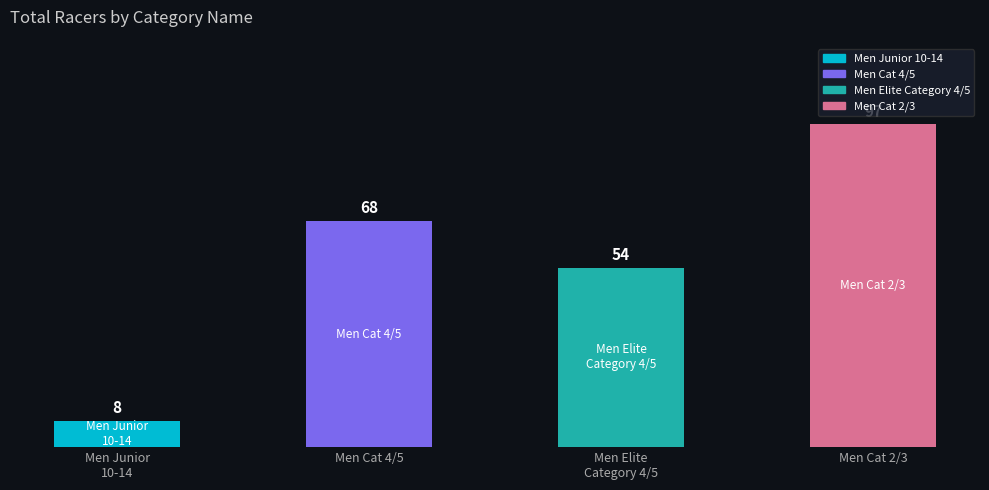

Is it true that the value at Men Junior
10-14 is 3?

False